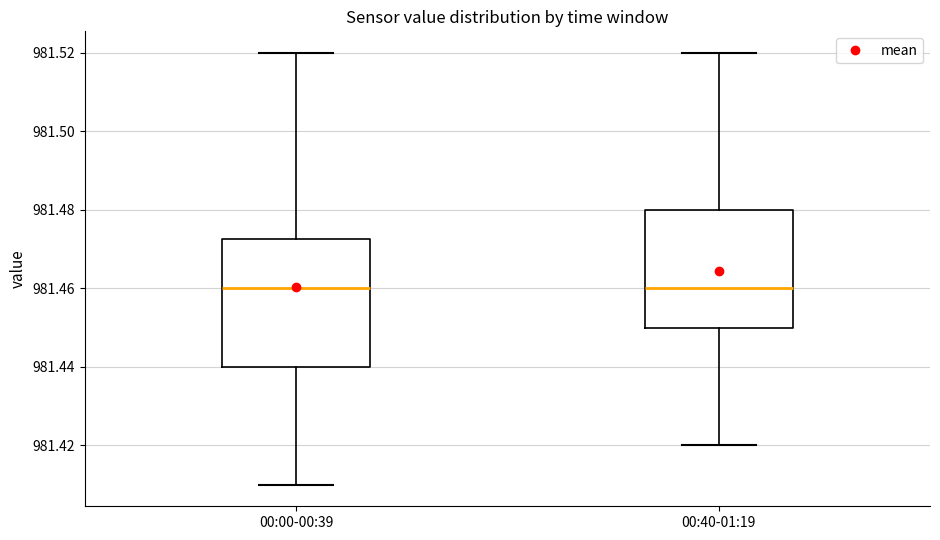

Where does the lower whisker of the box for 00:00-00:39 end on the y-axis? The values are not printed on the chart, so give them approximately, as read against the axis.

981.410